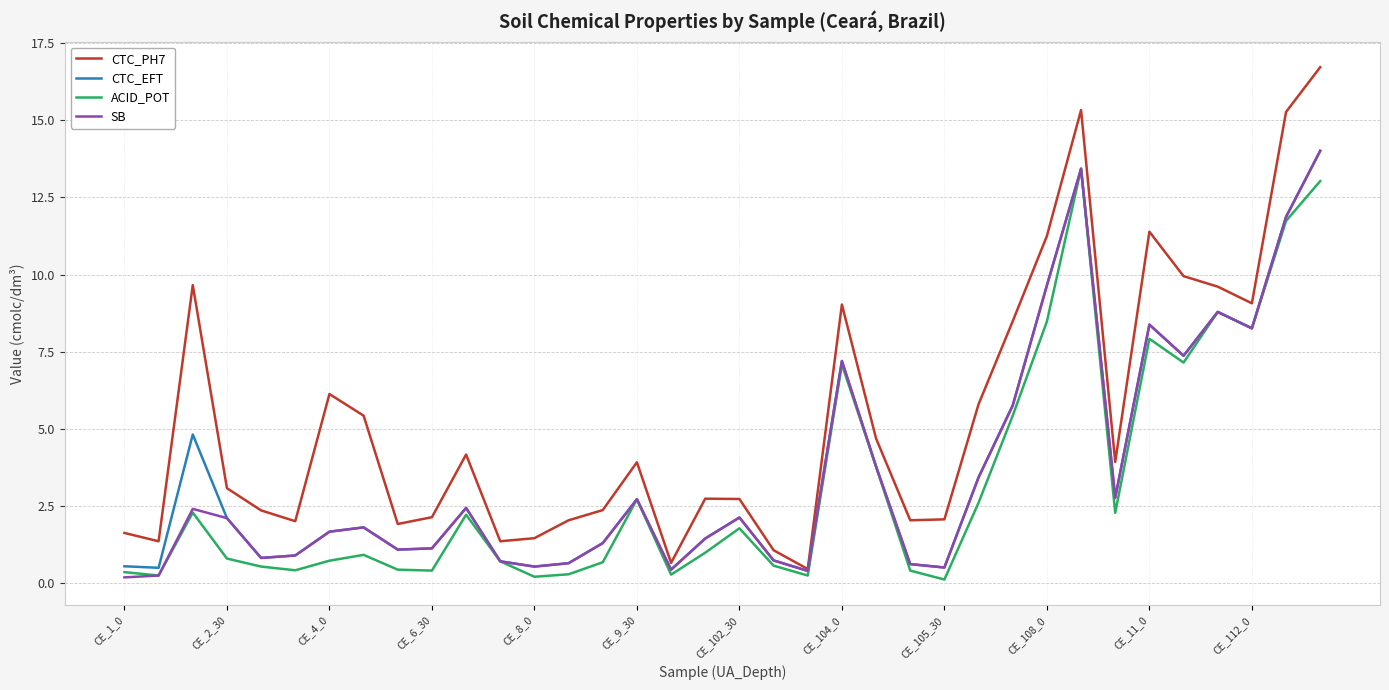

What is the difference between the maximum and second lowest values in the CTC_PH7 series?

16.1